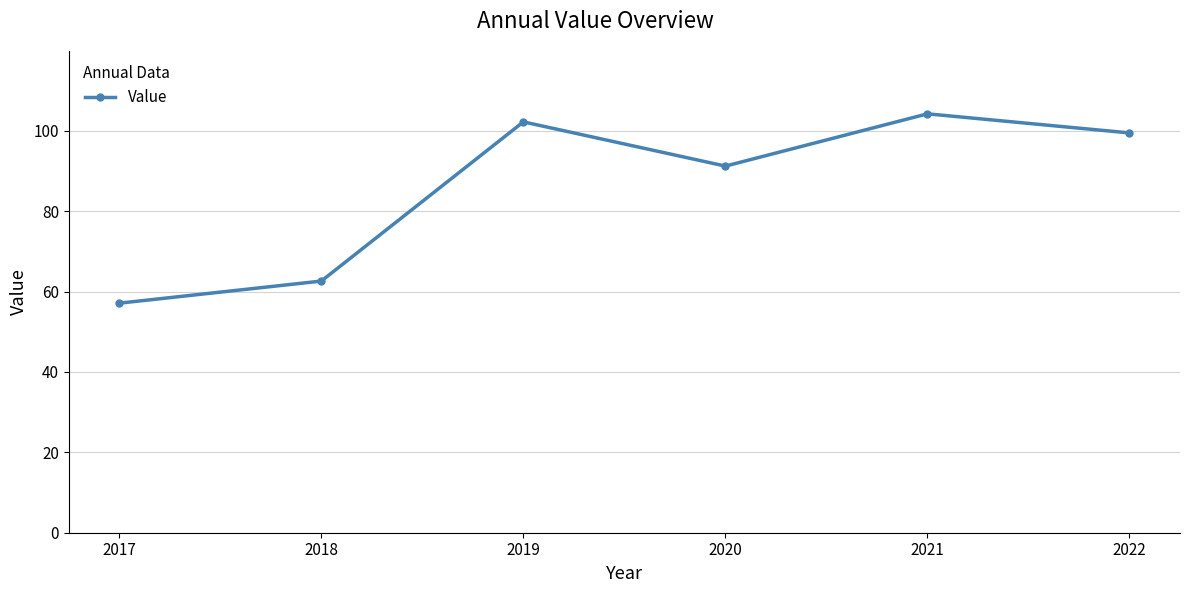

The value at 2020 is 27.2. True or false?

False